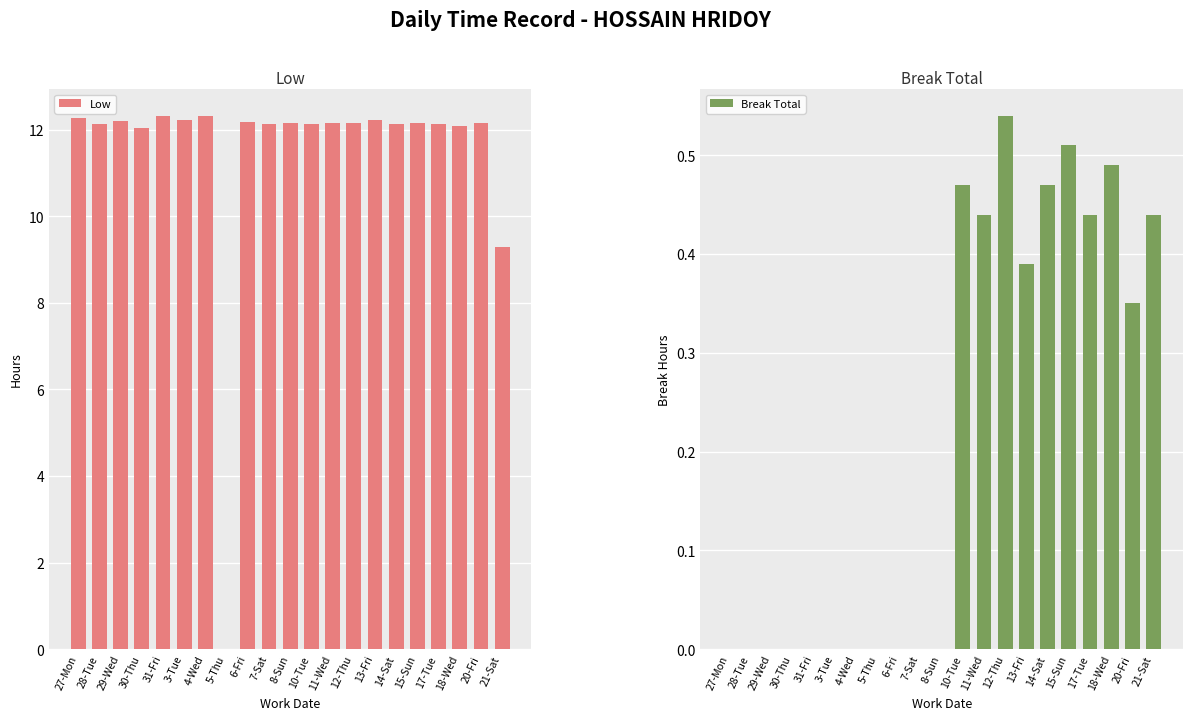

What is the highest value of the Low series?

12.3